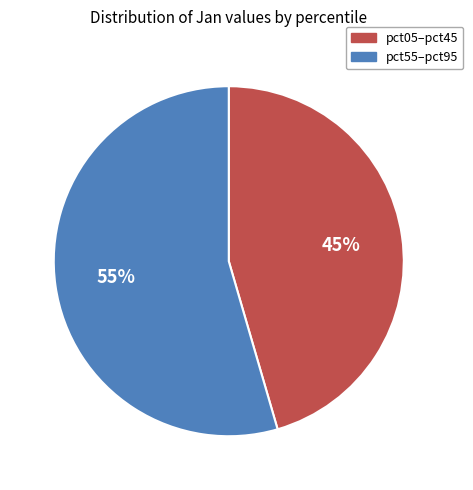

To the nearest percent, what is the average slice percentage?

50%